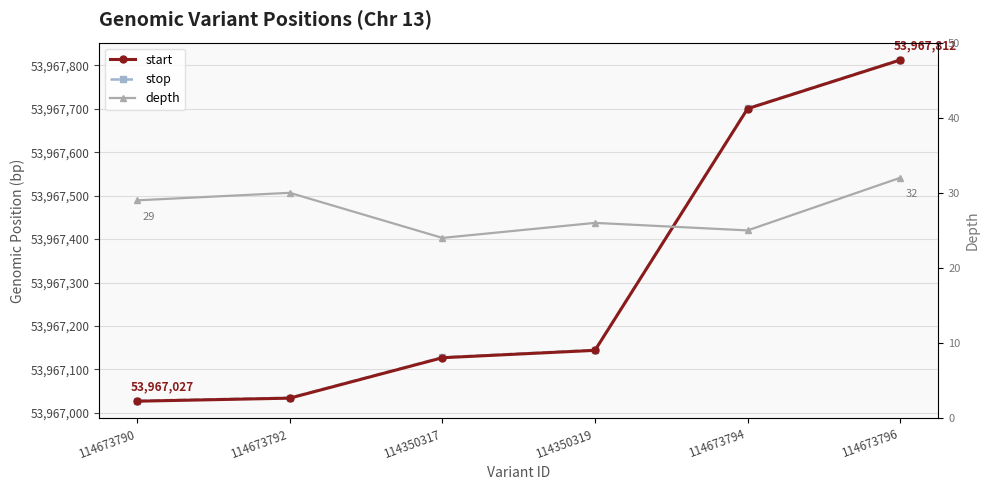

Which series has the widest spread of values?

start